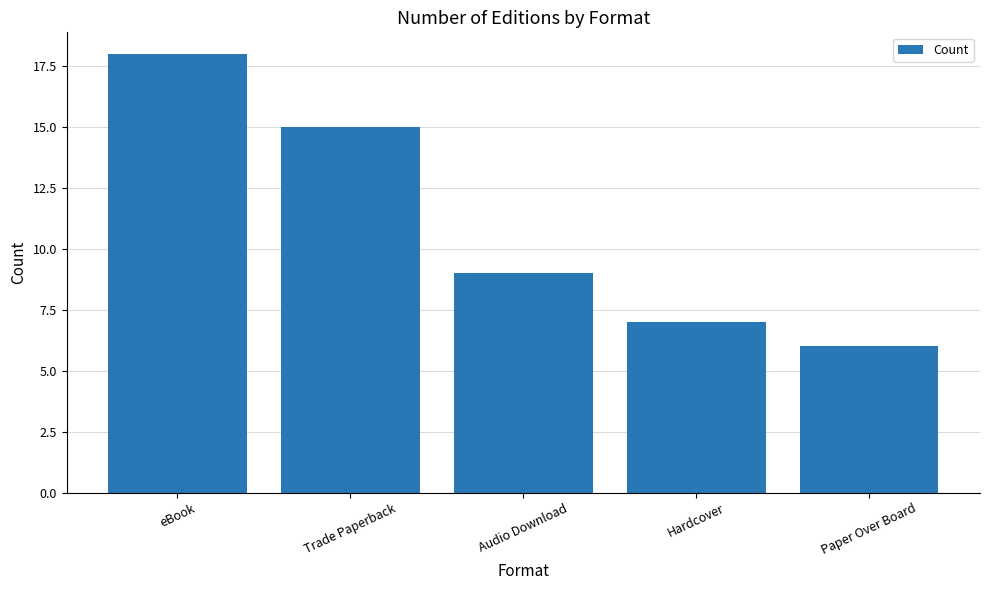

At which label does the data first exceed 9?

eBook